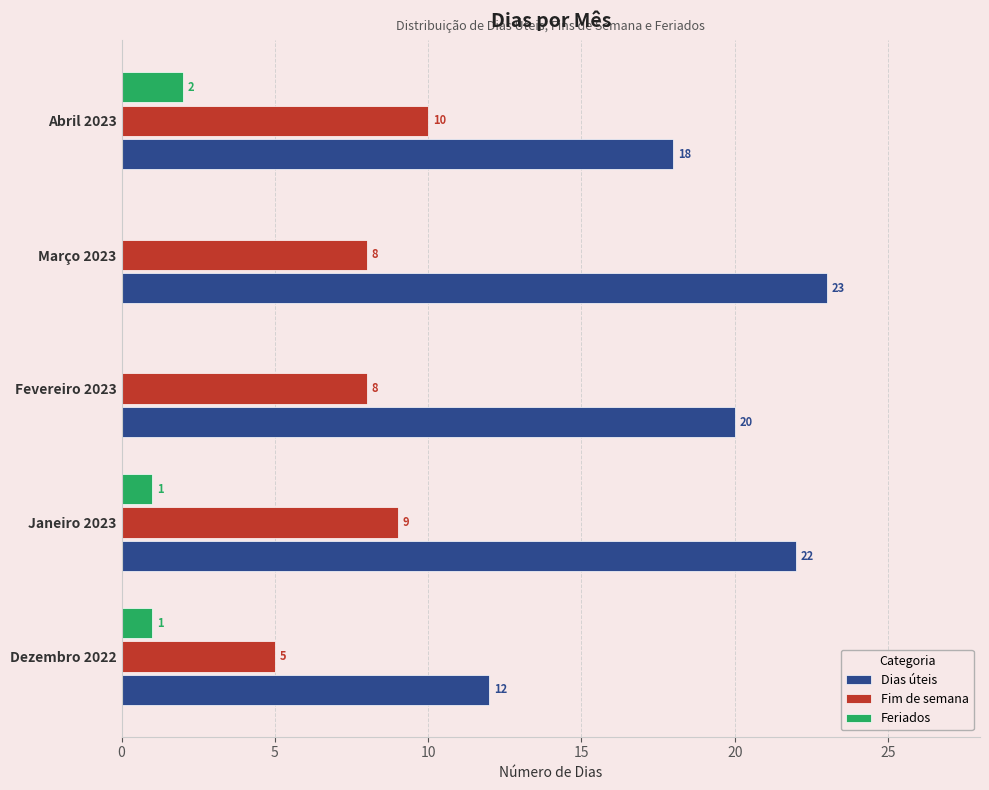

How many distinct data groups are displayed?

3